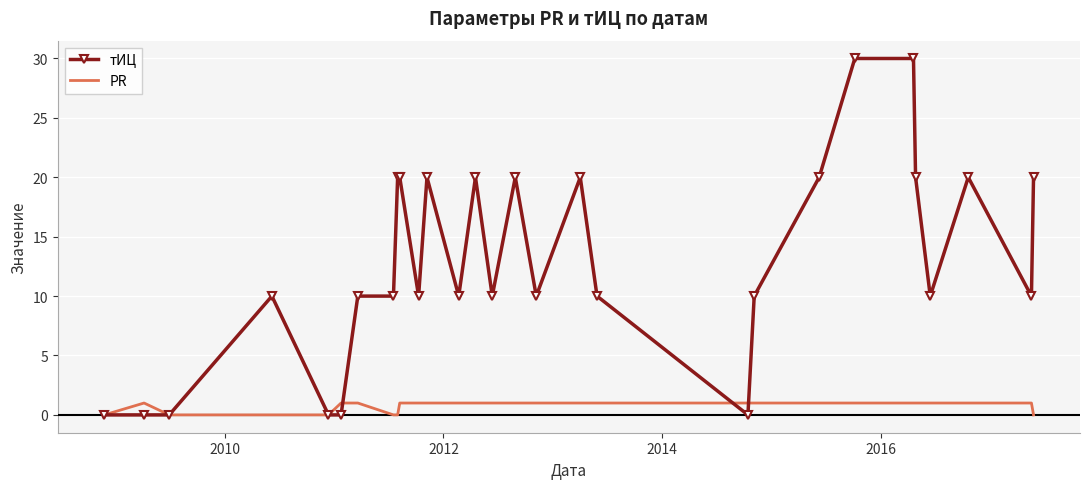

Which series has the widest spread of values?

тИЦ